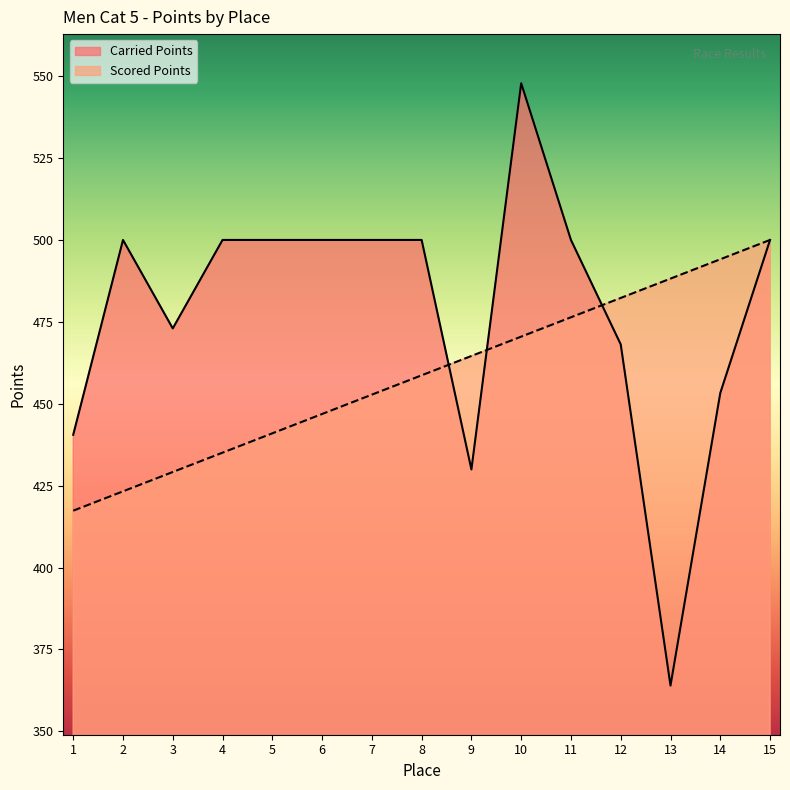

Which series has the largest range (max minus min)?

Carried Points